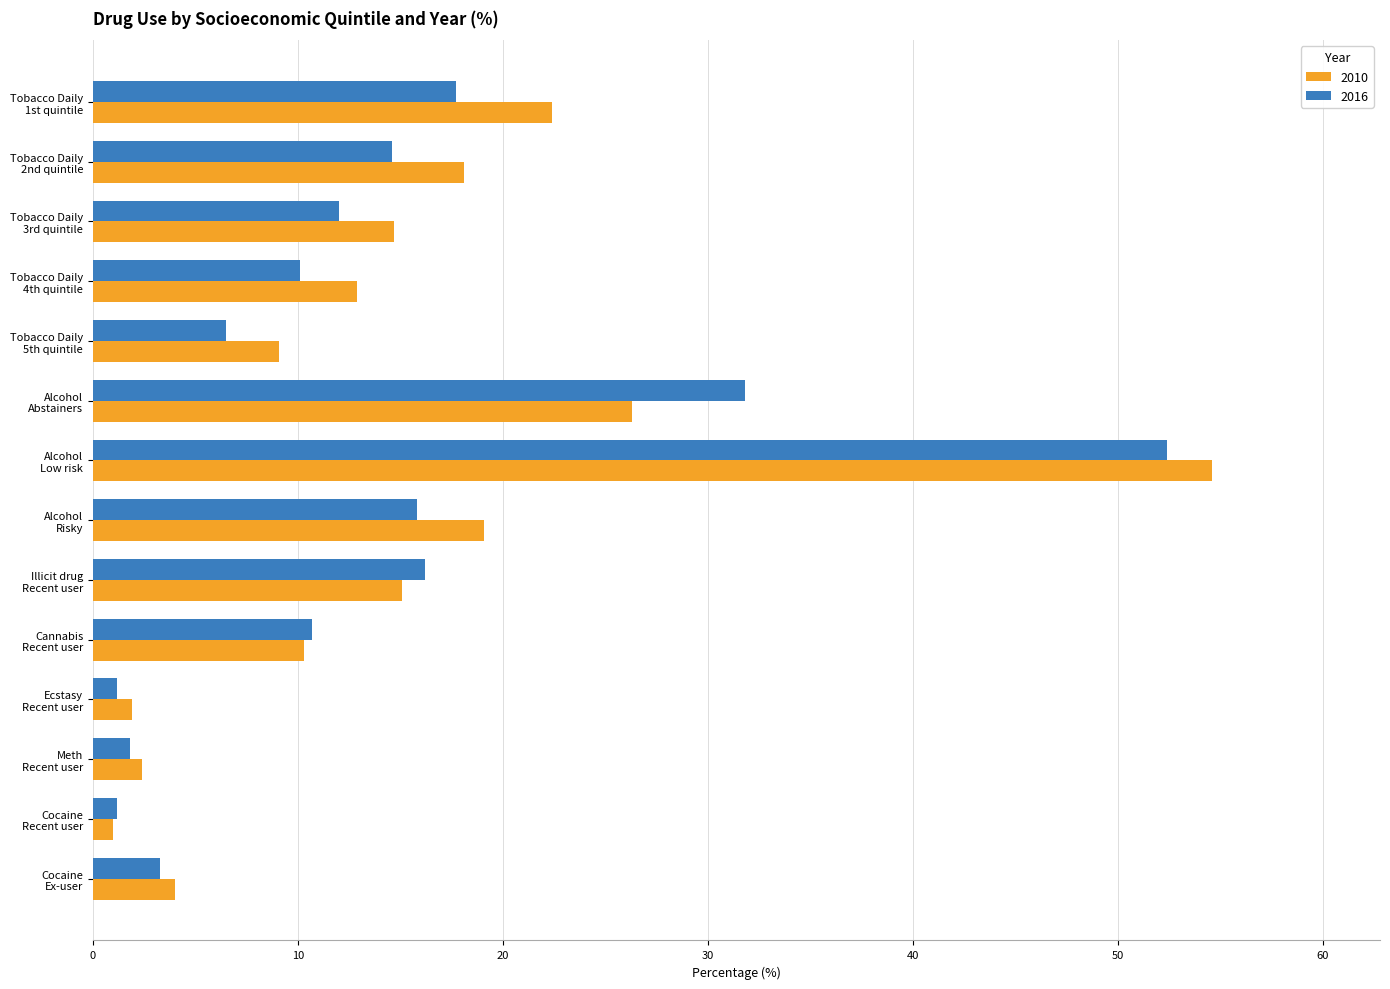

At which category is the sum across all series the highest?

Alcohol
Low risk